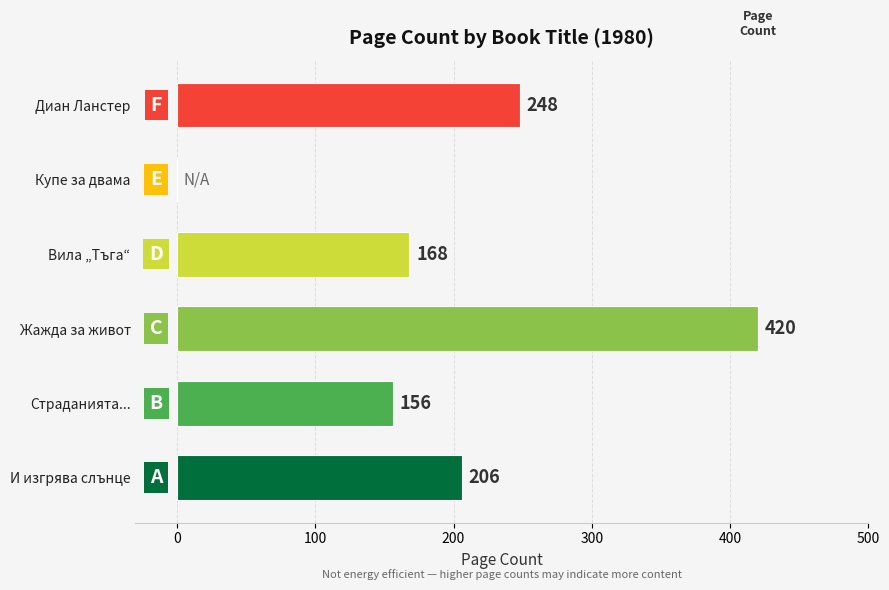

Is it true that the value at Жажда за живот is 420?

True